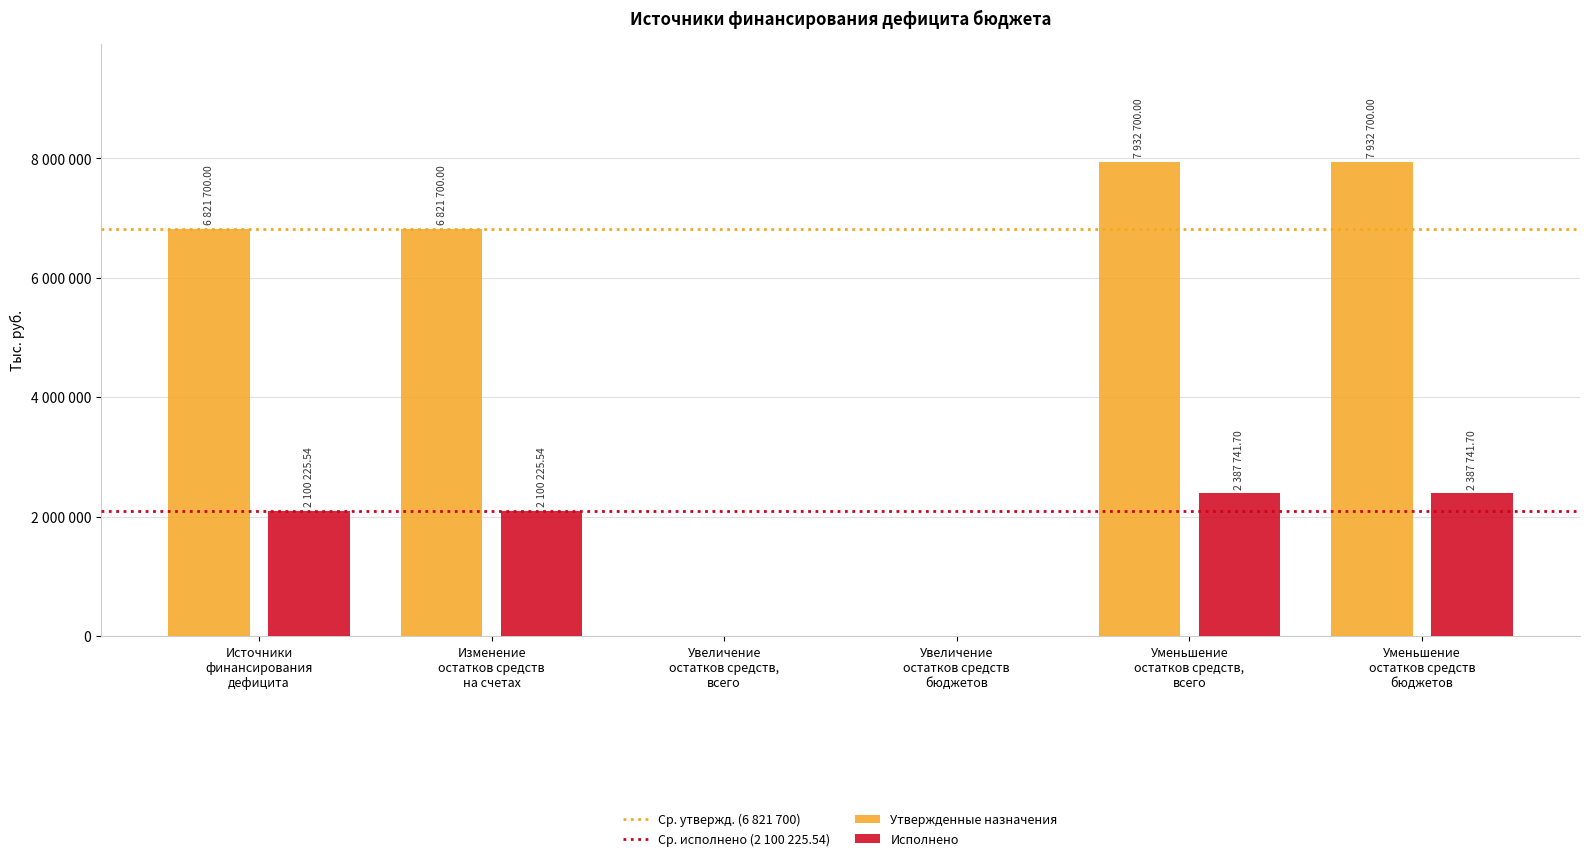

What is the maximum value shown in the chart?

7932700.0